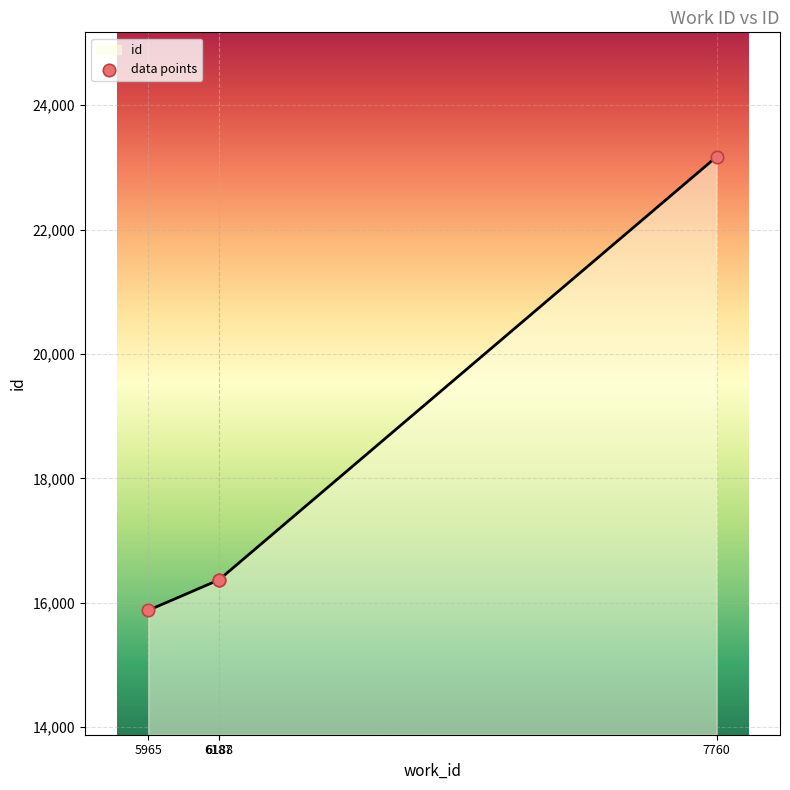

Which has a higher value, 5965 or 6188?

6188